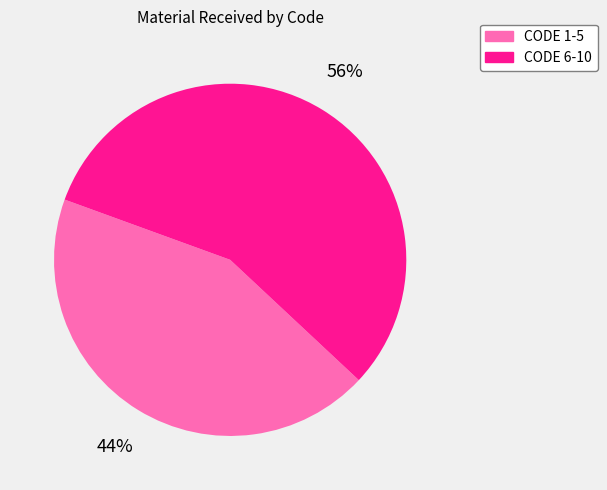

Is it true that CODE 6-10 is 64% of the pie?

False